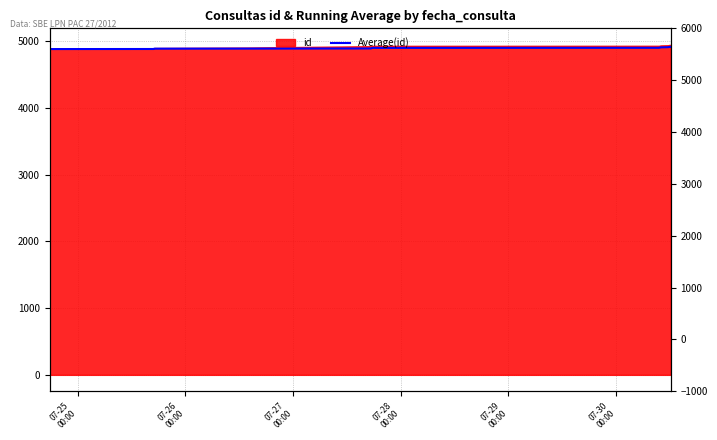

Reading left to right, list all the values displayed in this chart.

4882.0	4882.5	4883.0	4883.5	4884.0	4884.5	4885.0	4885.5	4886.6	4887.5	4888.4	4889.2	4889.9	4890.6	4891.3	4892.4	4894.5	4896.5	4898.3	4900.0	4901.6	4903.0	4904.4	4905.8	4907.0	4908.2	4909.3	4910.4	4911.5	4912.5	4913.5	4914.4	4915.4	4916.3	4917.1	4918.0	4918.8